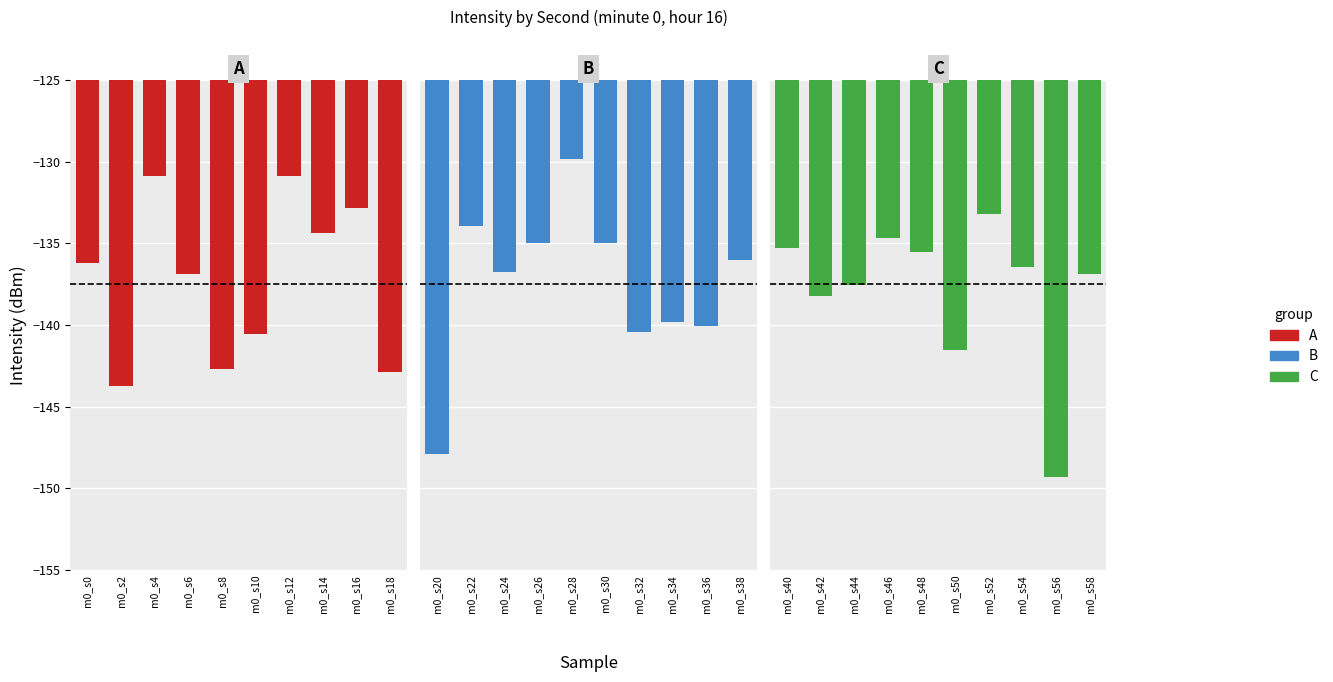

Is the value of B at m0_s4 greater than the value of C at m0_s12?

No